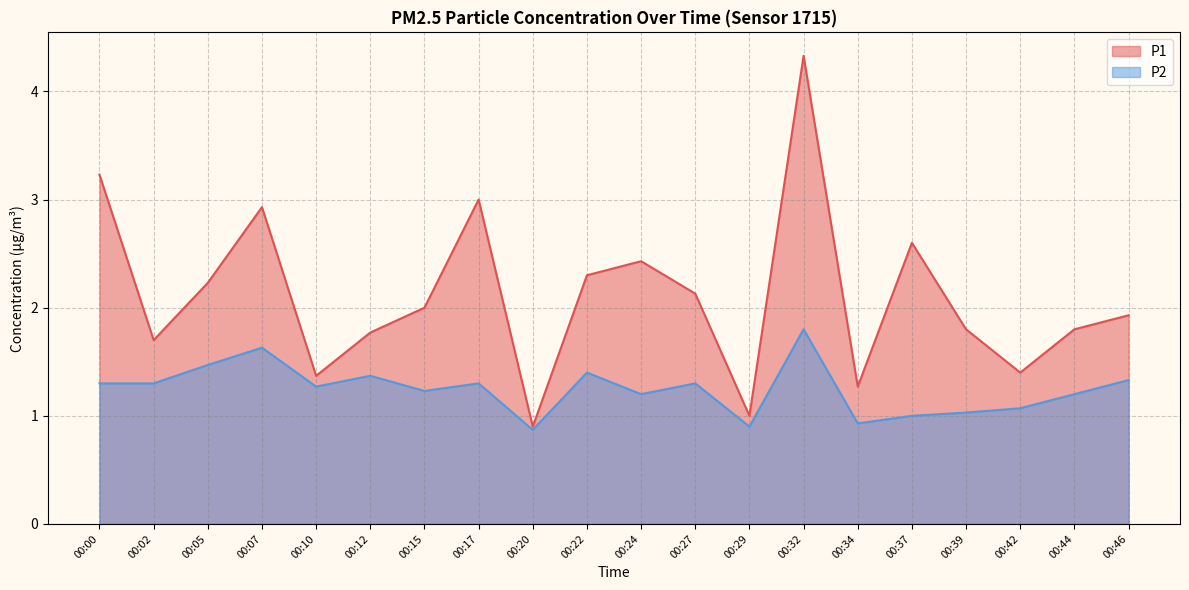

At which category does P2 reach its first local peak?

00:07